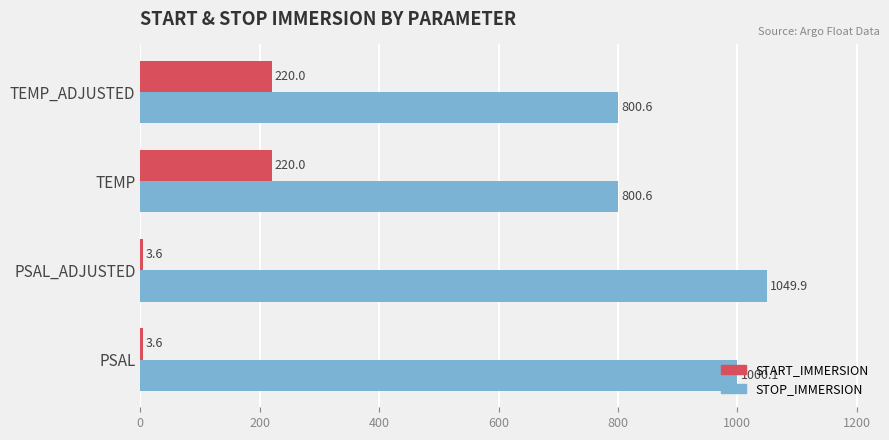

Which series has the largest total across all categories?

STOP_IMMERSION